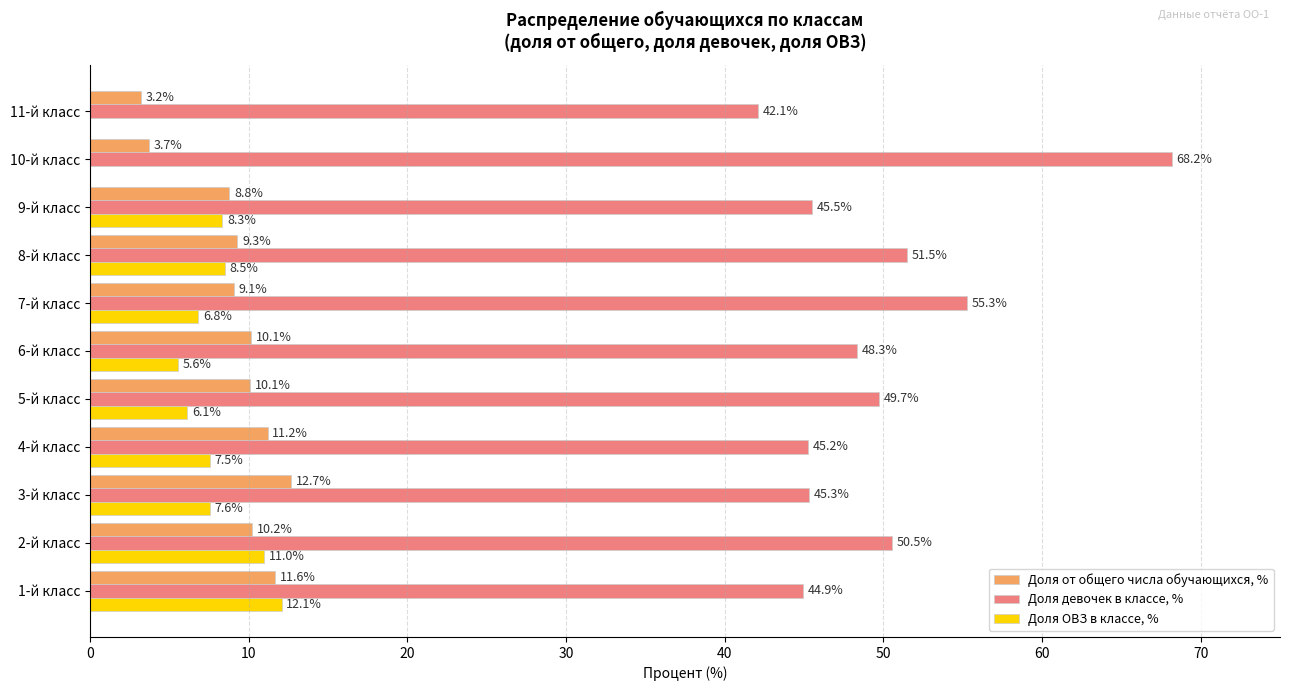

What is the average value of the Доля девочек в классе, % series?

49.7